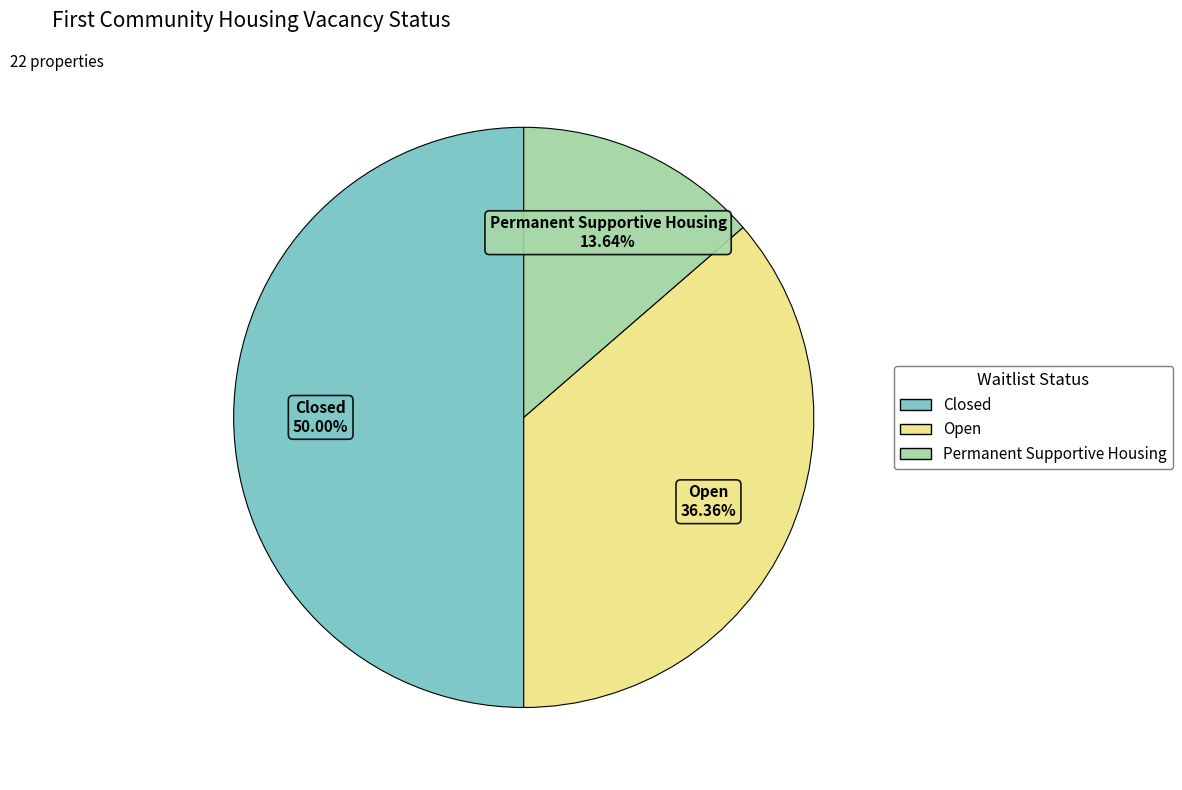

What percentage is NOT represented by Permanent Supportive Housing?

86.4%